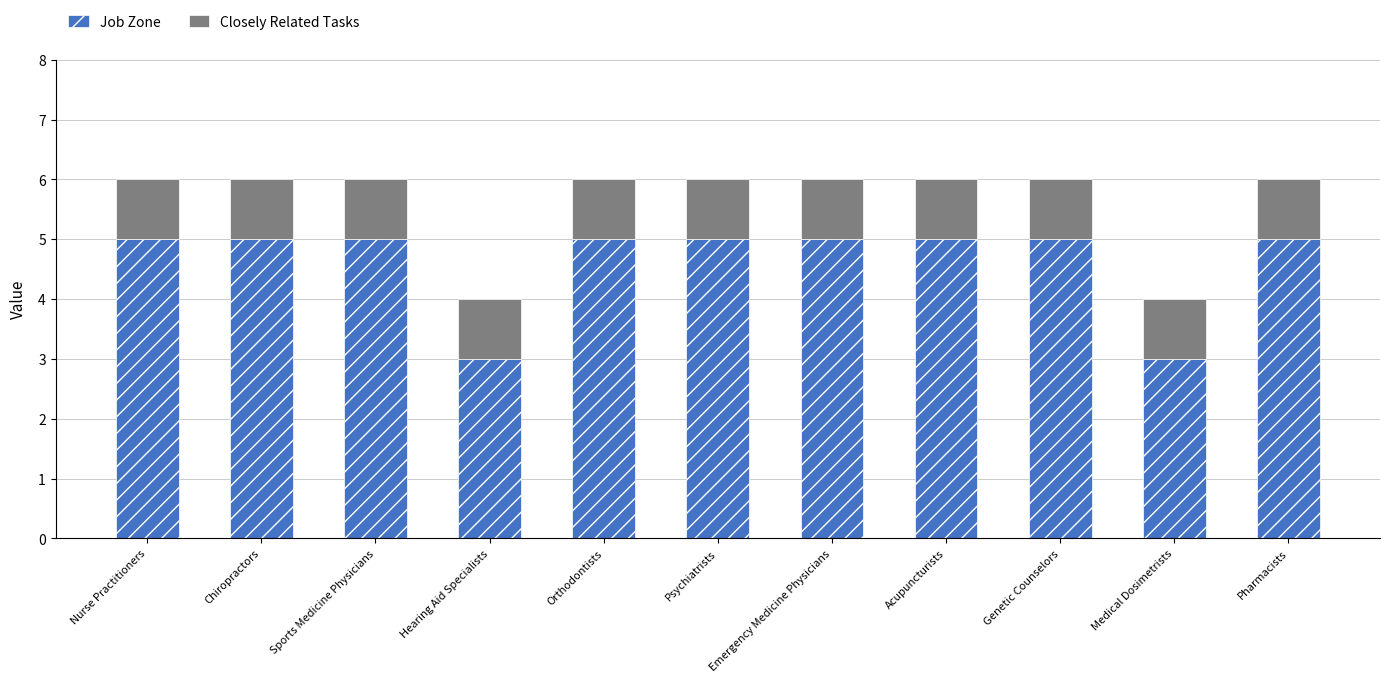

The value of Job Zone at Medical Dosimetrists is 2. True or false?

False